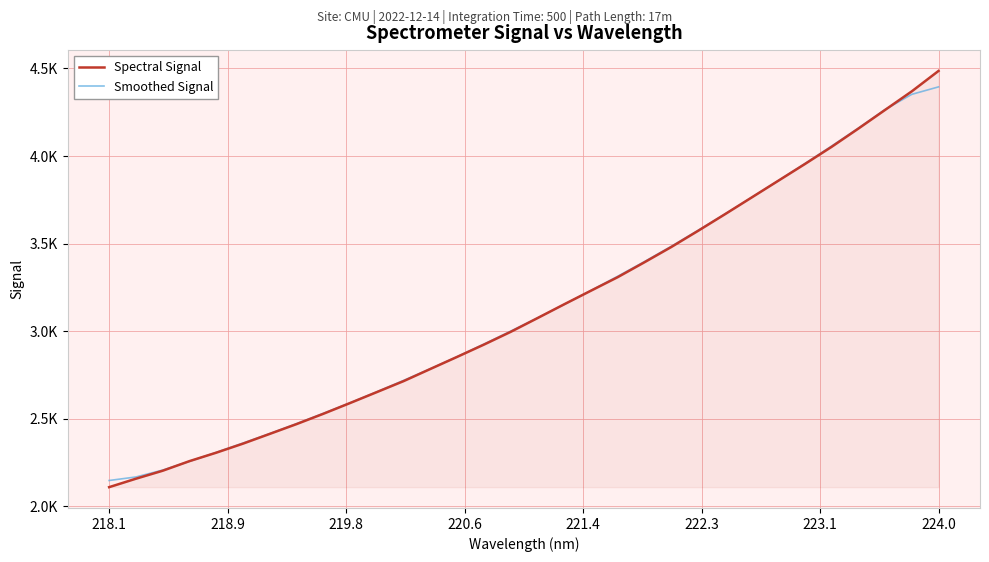

Is this an area chart (filled region under the line)?

Yes